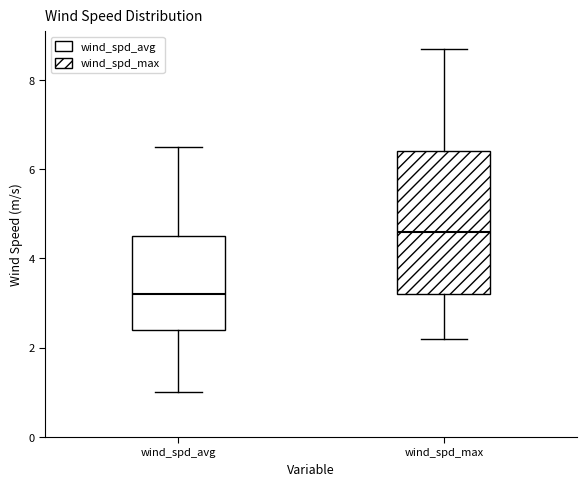

Reading left to right, read every box against the y-axis: the position of its median line, the range the box covers, and the ends of its whiskers. The values are not printed on the chart, so give them approximately, as read against the axis.

wind_spd_avg: median 3.2, box 2.4 to 4.6, whiskers 1.0 to 6.6
wind_spd_max: median 4.6, box 3.2 to 6.4, whiskers 2.2 to 8.8